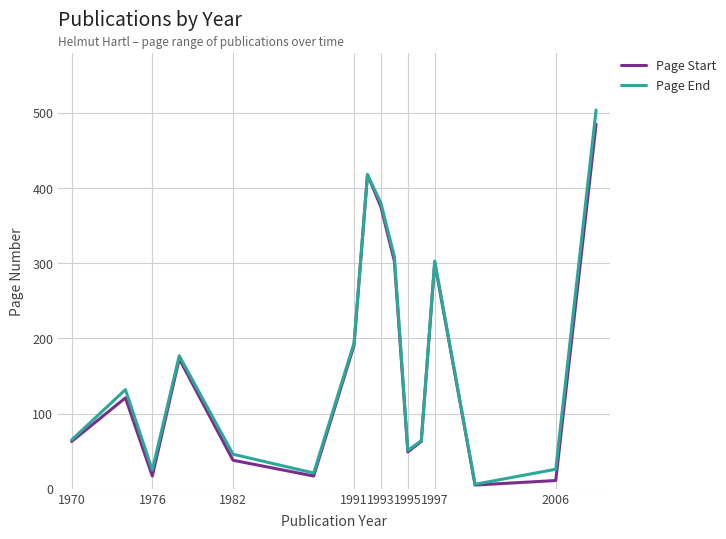

List the series in order of their peak value, lowest first.

Page Start, Page End